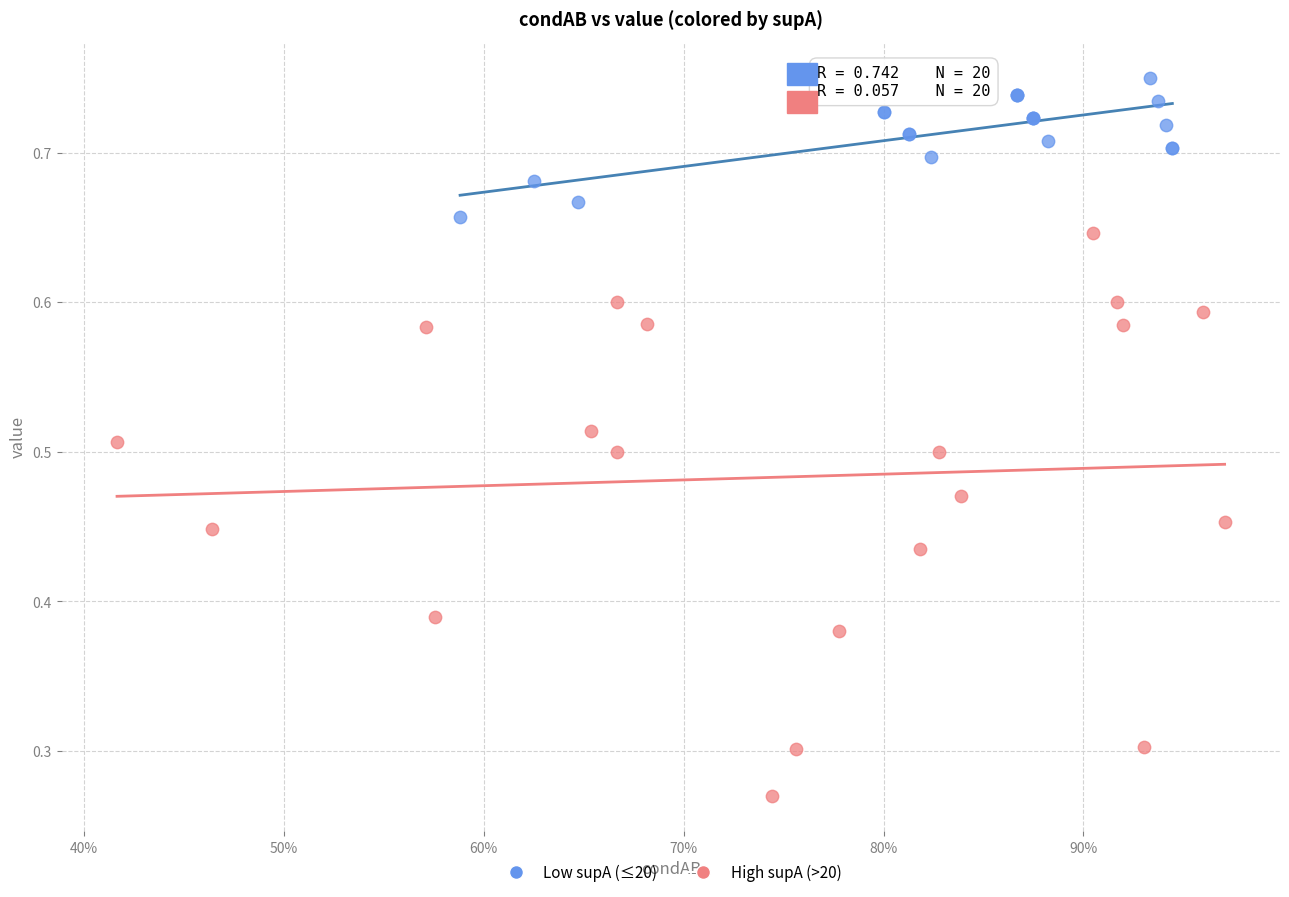

Which series contains the lowest Y value?

High supA (>20)